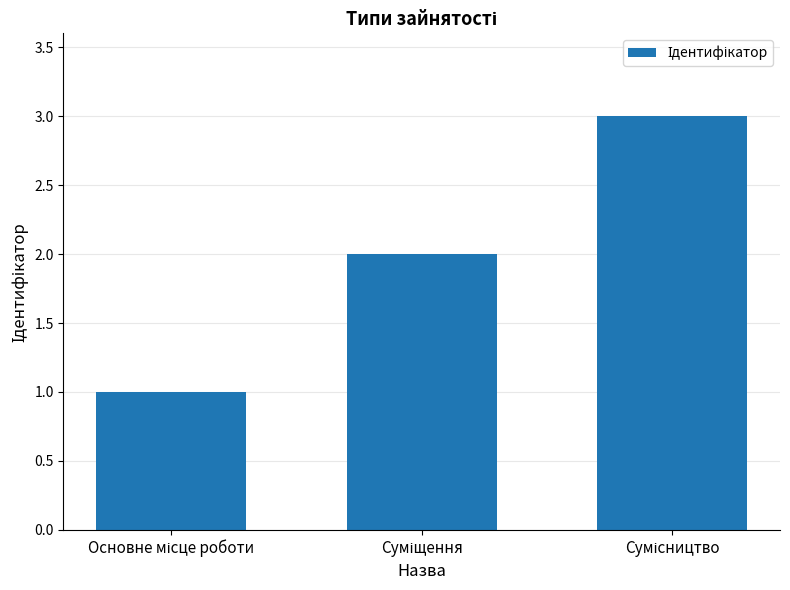

Count the values in the range 1 to 3.

3